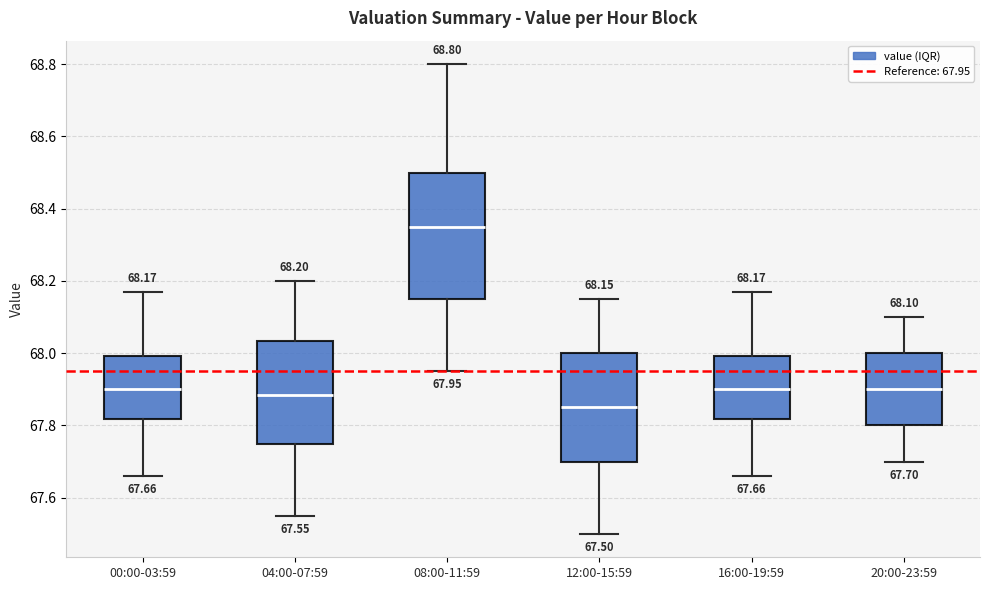

Comparing the boxes themselves (not the whiskers), which one is the tallest?

08:00-11:59